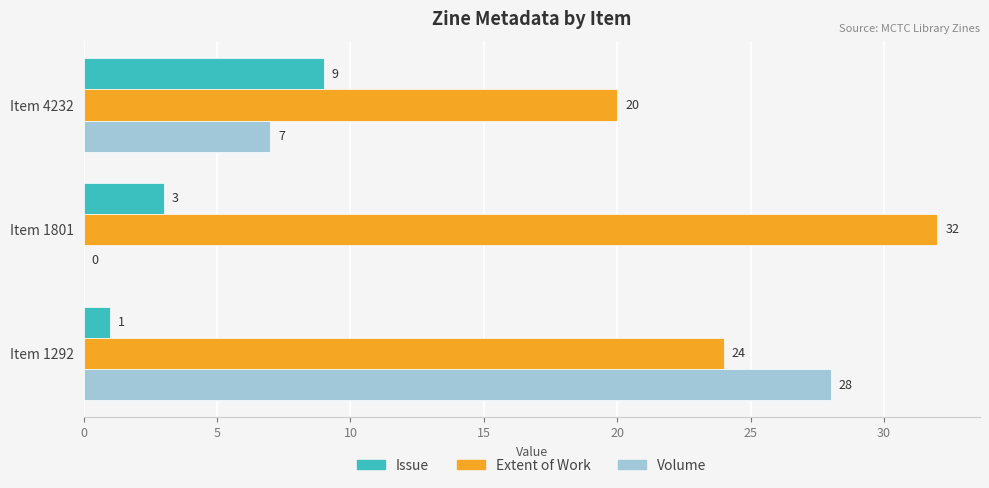

Is the value of Volume at Item 1801 greater than the value of Issue at Item 4232?

No